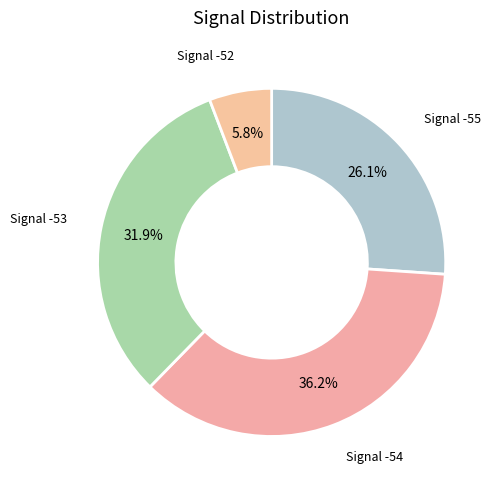

How many segments does this pie chart have?

4